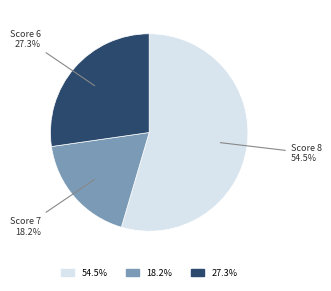

Is there any slice that represents more than half of the pie?

Yes